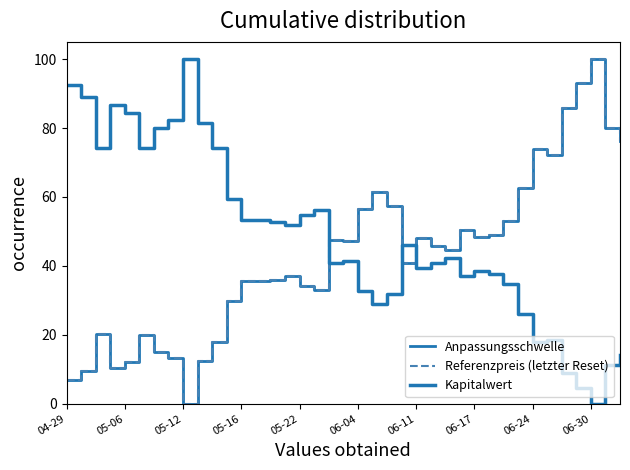

How many times do Kapitalwert and Anpassungsschwelle cross each other?

3